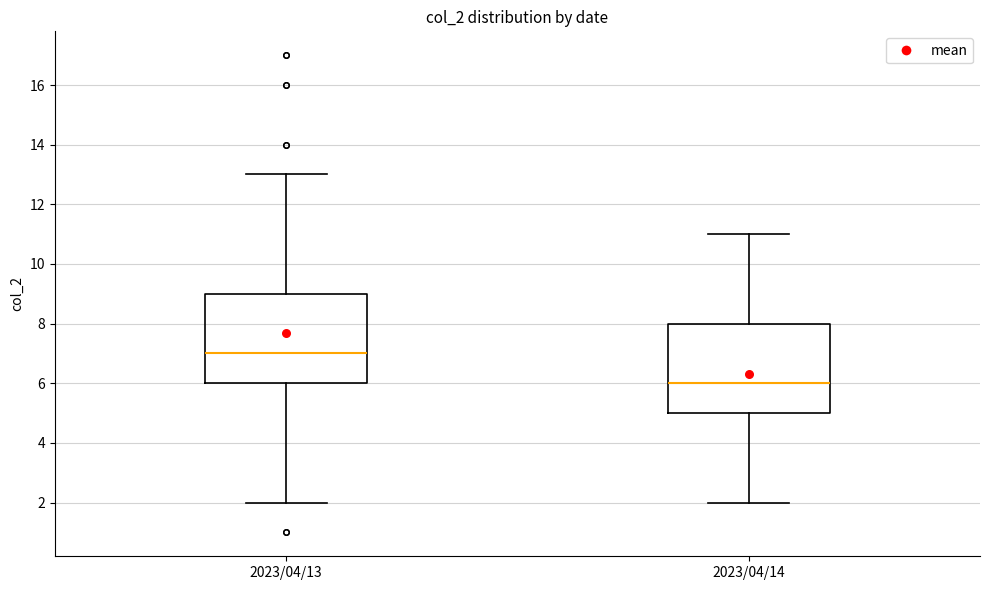

Which box has the lowest median line?

2023/04/14